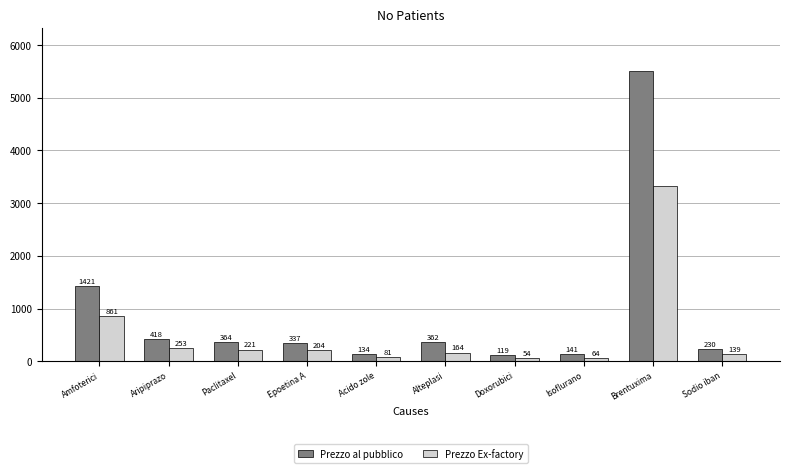

At which label does Prezzo Ex-factory first exceed 204?

Amfoterici